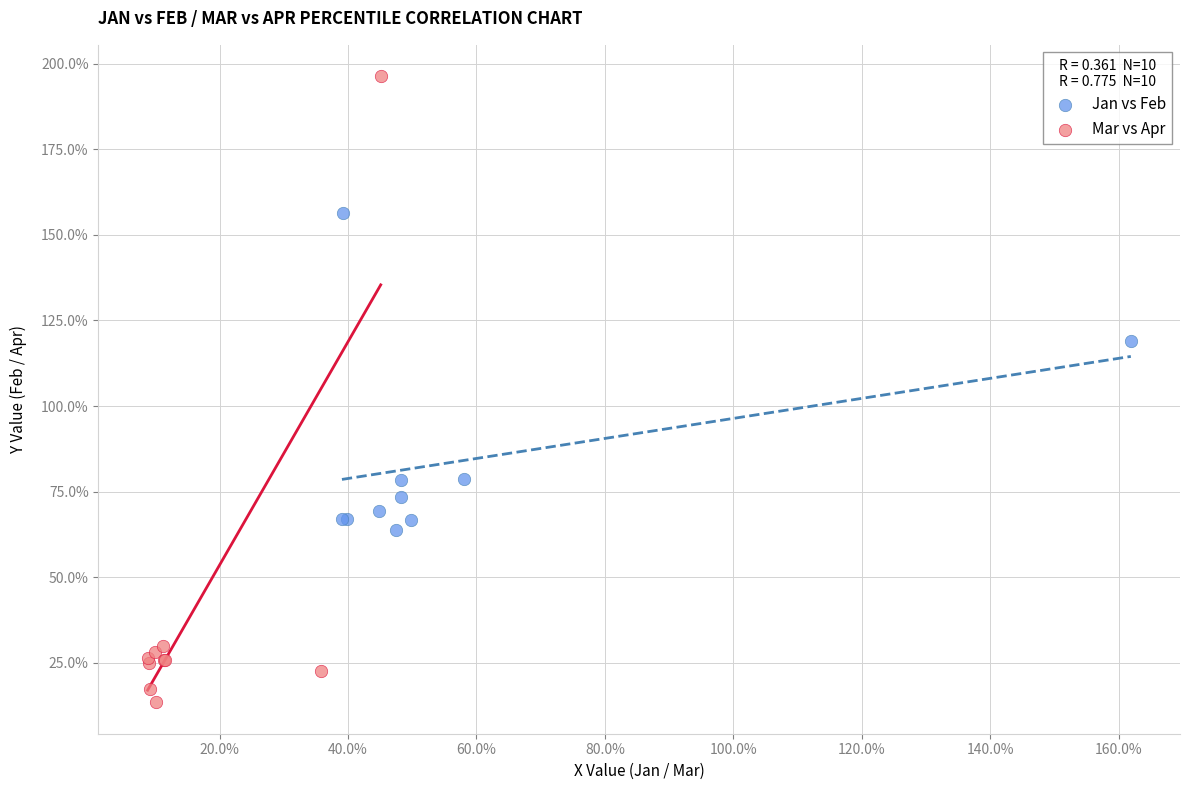

Which series contains the highest Y value?

Mar vs Apr